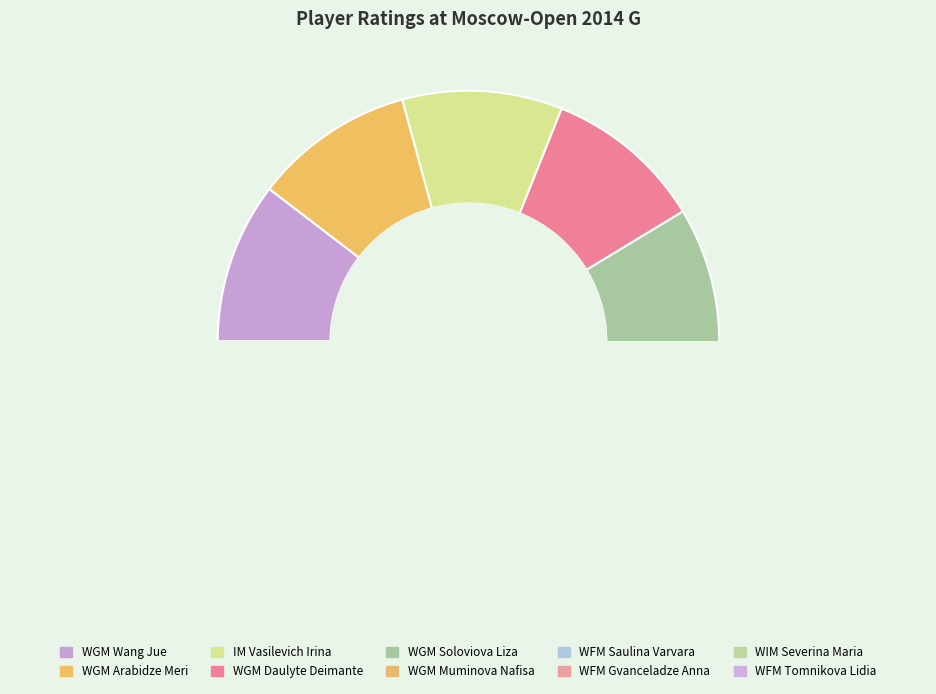

Is there a majority slice in this chart?

No